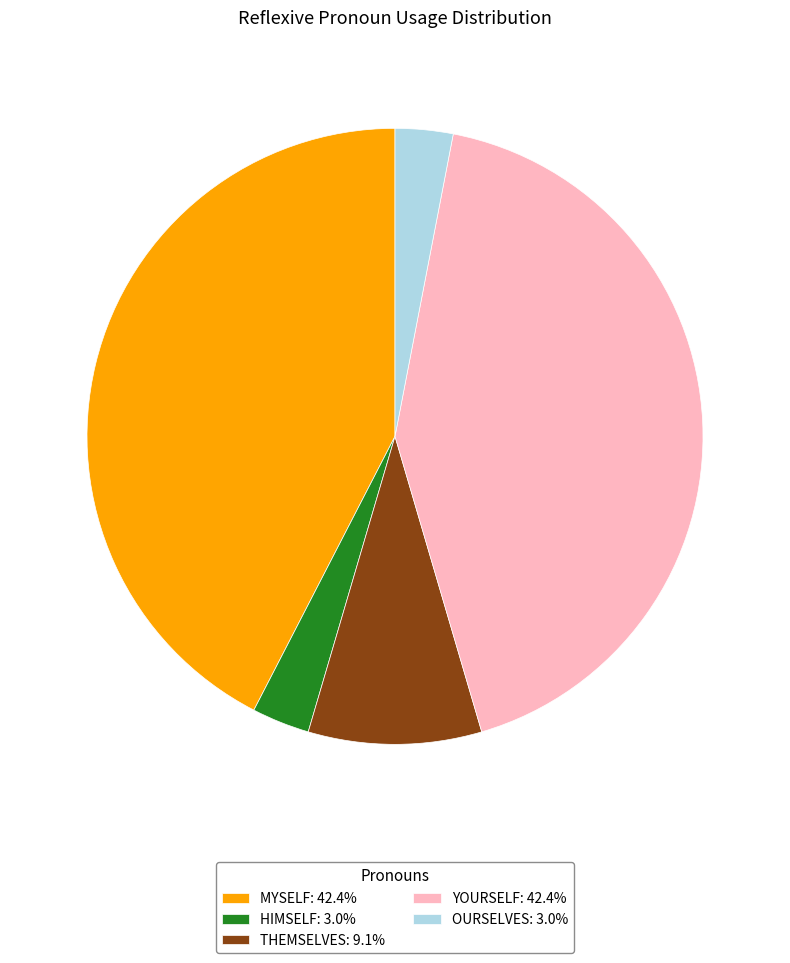

Is the sum of MYSELF: 42.4% and THEMSELVES: 9.1% greater than half?

Yes